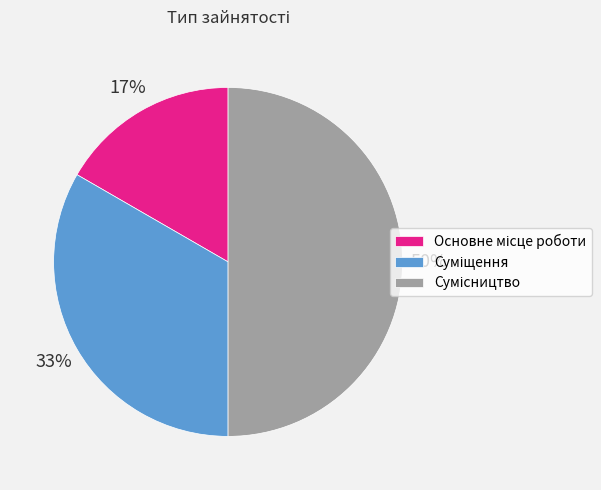

To the nearest percent, what is the average slice percentage?

33%